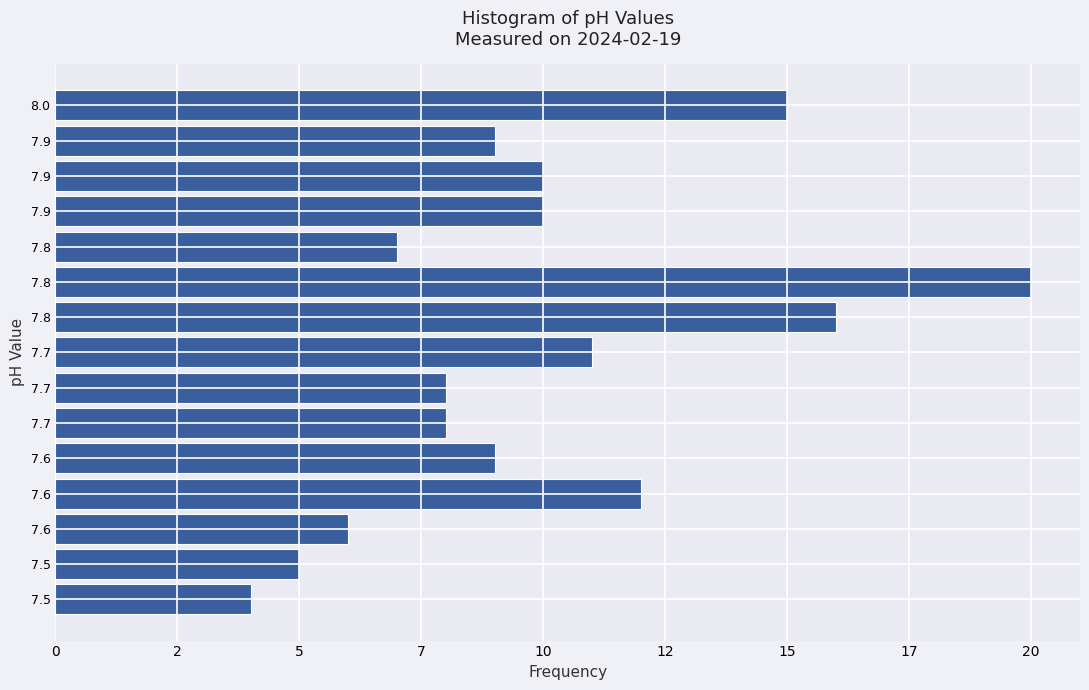

Does the chart contain any negative values?

No